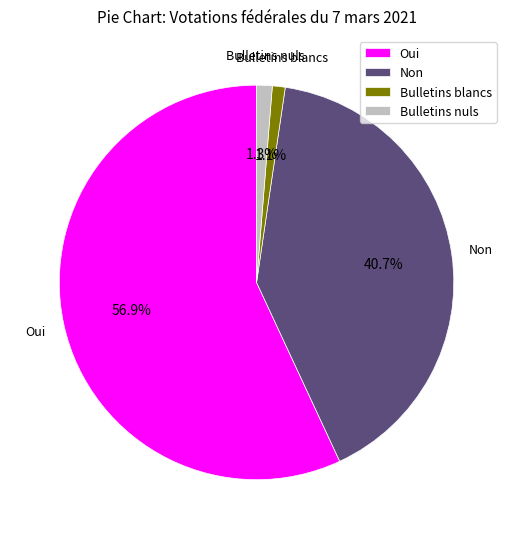

To the nearest percent, what is the difference between the largest and smallest slice percentages?

56%